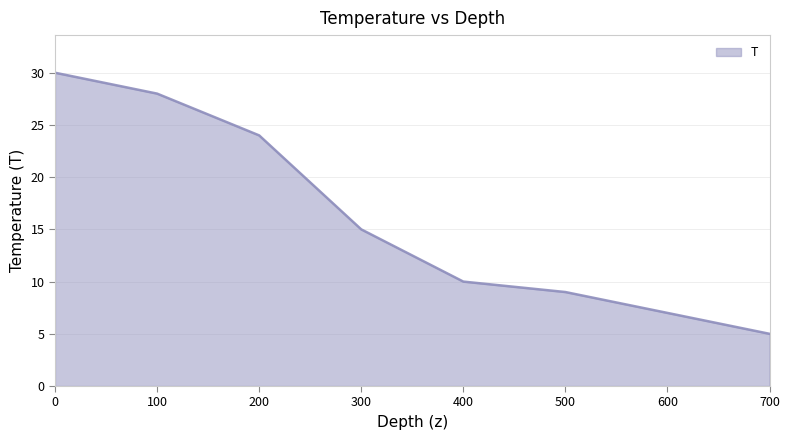

The chart shows a value of 11 at 600. True or false?

False